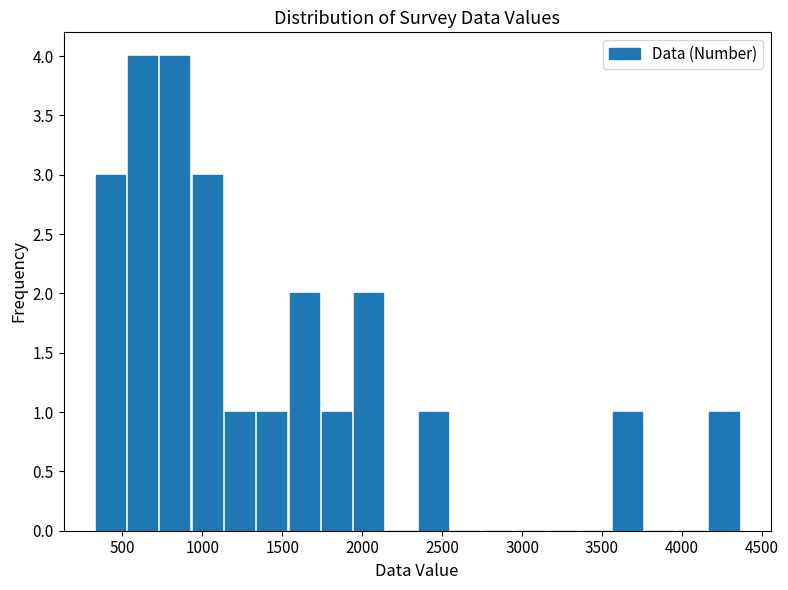

Reading left to right, transcribe this chart: for each bar, give the range it covers on the x-axis and its height. Neither the bar edges nor the heights are printed on the chart, so give them approximately, as read against the axes.

300 to 550: 3
550 to 750: 4
750 to 950: 4
950 to 1150: 3
1150 to 1350: 1
1350 to 1550: 1
1550 to 1750: 2
1750 to 1950: 1
1950 to 2150: 2
2150 to 2350: 0
2350 to 2550: 1
2550 to 2750: 0
2750 to 2950: 0
2950 to 3150: 0
3150 to 3350: 0
3350 to 3550: 0
3550 to 3750: 1
3750 to 3950: 0
3950 to 4150: 0
4150 to 4350: 1